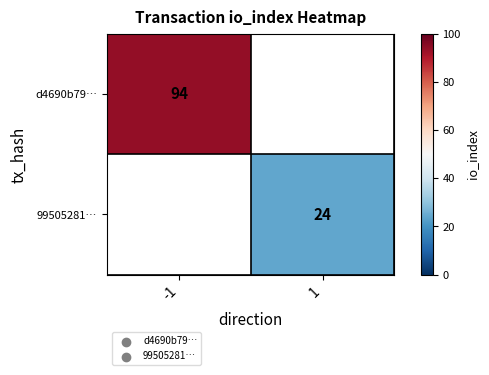

What is the minimum value shown in the chart?

24.0